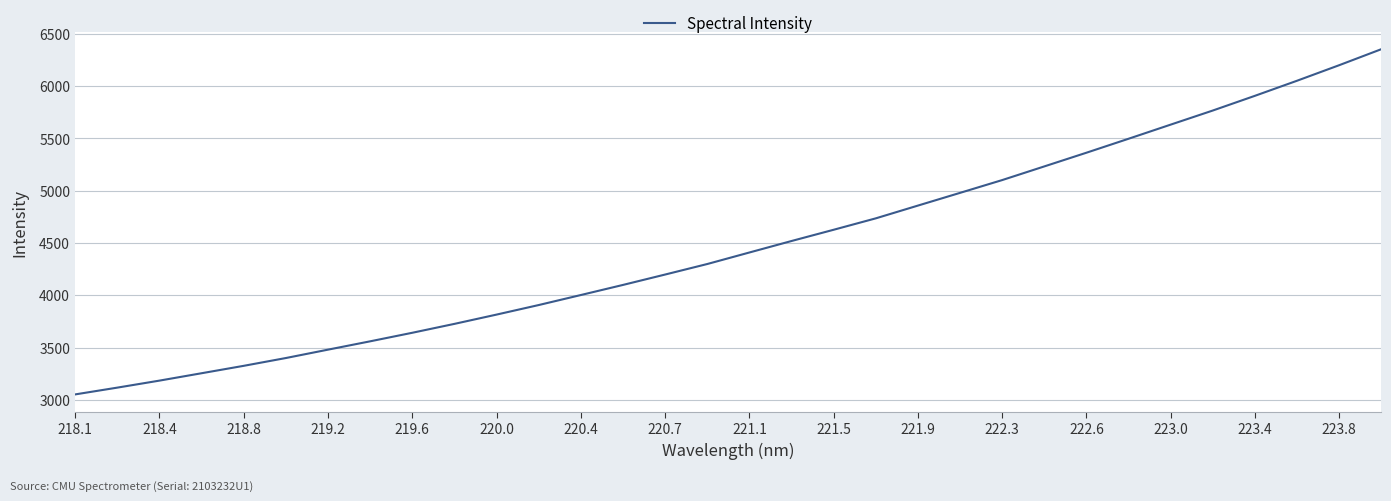

How many series are shown in this chart?

1